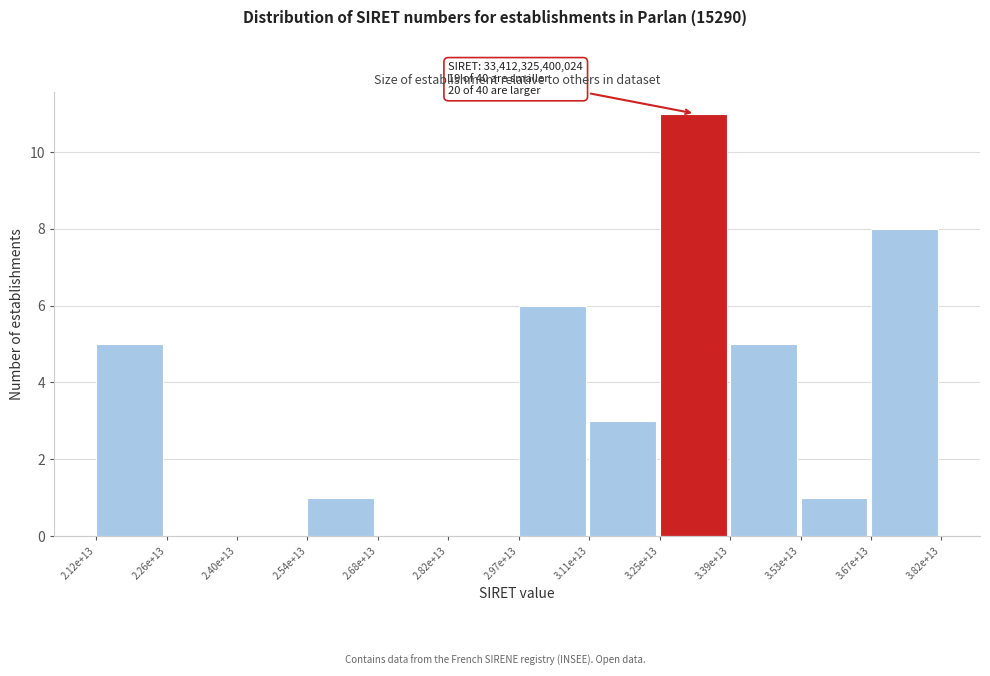

Reading right to left, list all the values displayed in this chart.

3.67e+13=8	3.53e+13=1	3.39e+13=5	3.25e+13=11	3.11e+13=3	2.97e+13=6	2.82e+13=0	2.68e+13=0	2.54e+13=1	2.40e+13=0	2.26e+13=0	2.12e+13=5